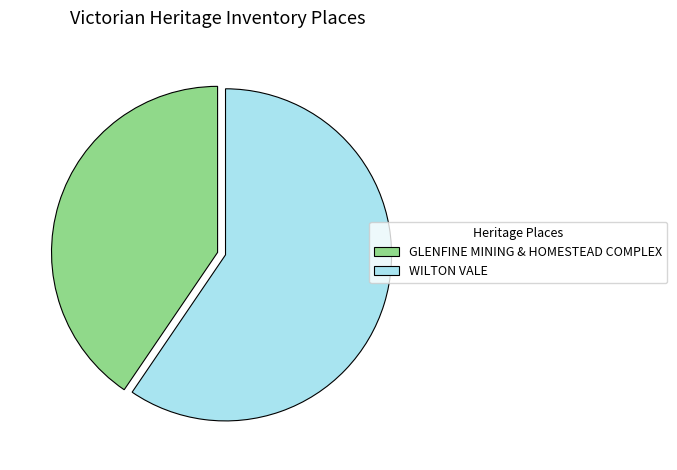

Which slice is the largest?

WILTON VALE